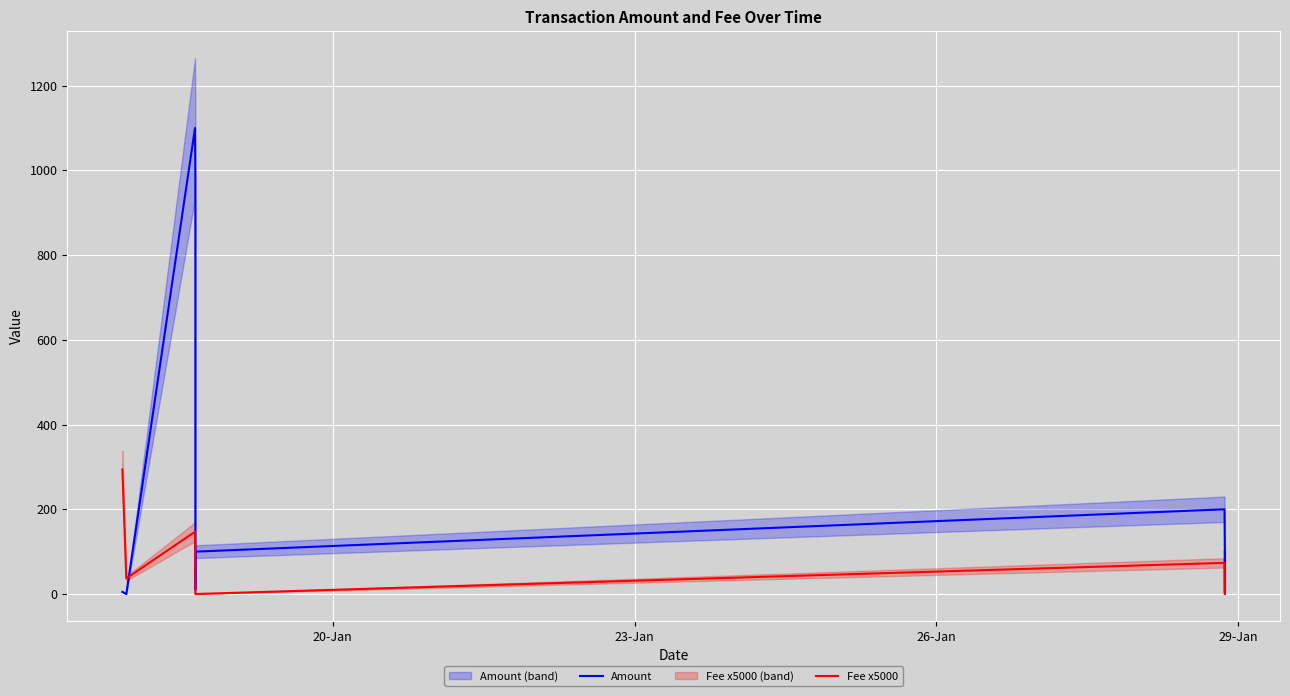

At how many categories does at least one series exceed 161?

4